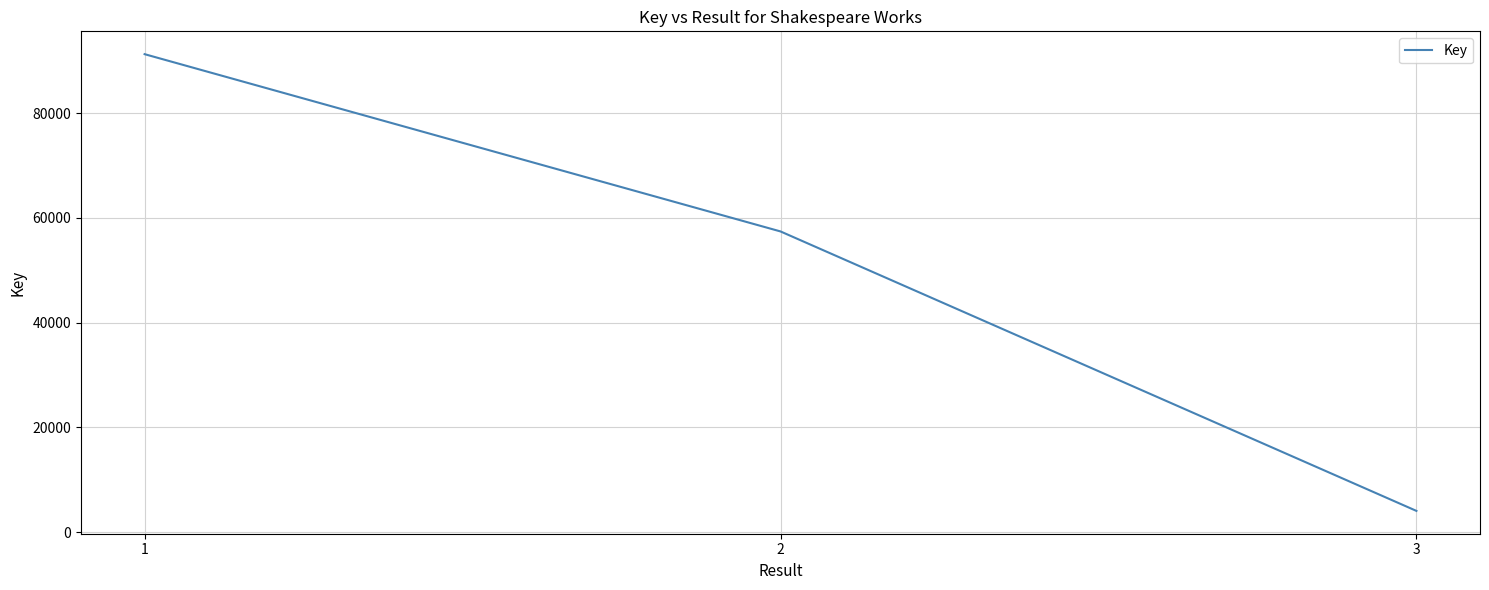

What is the ratio of the value at 2 to the value at 1?

0.6